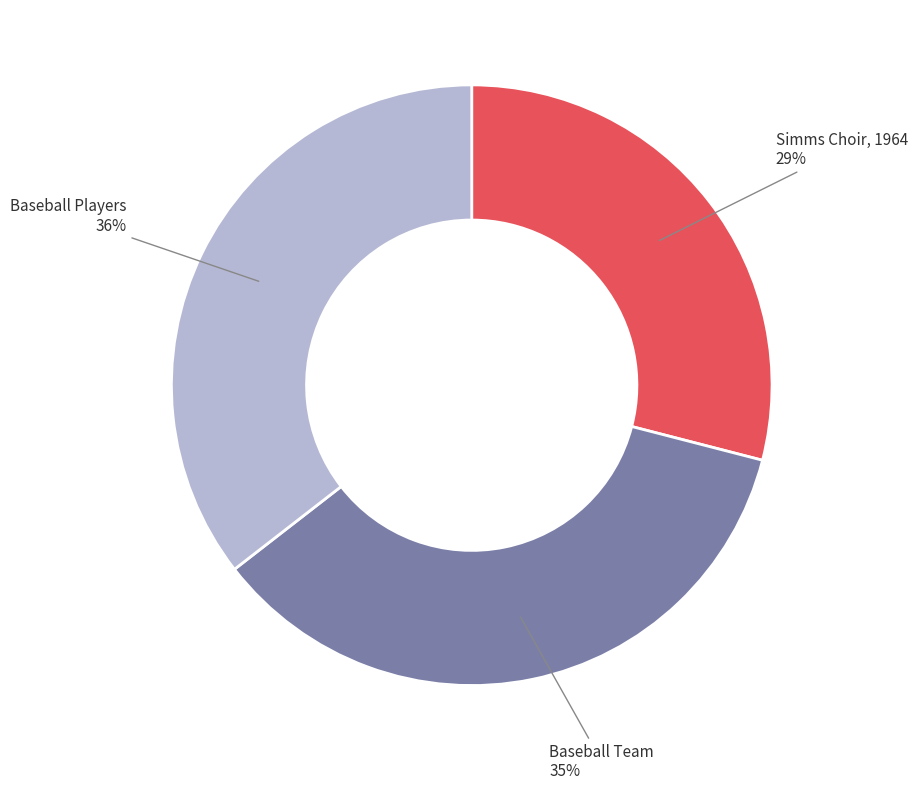

Does any single category account for the majority?

No